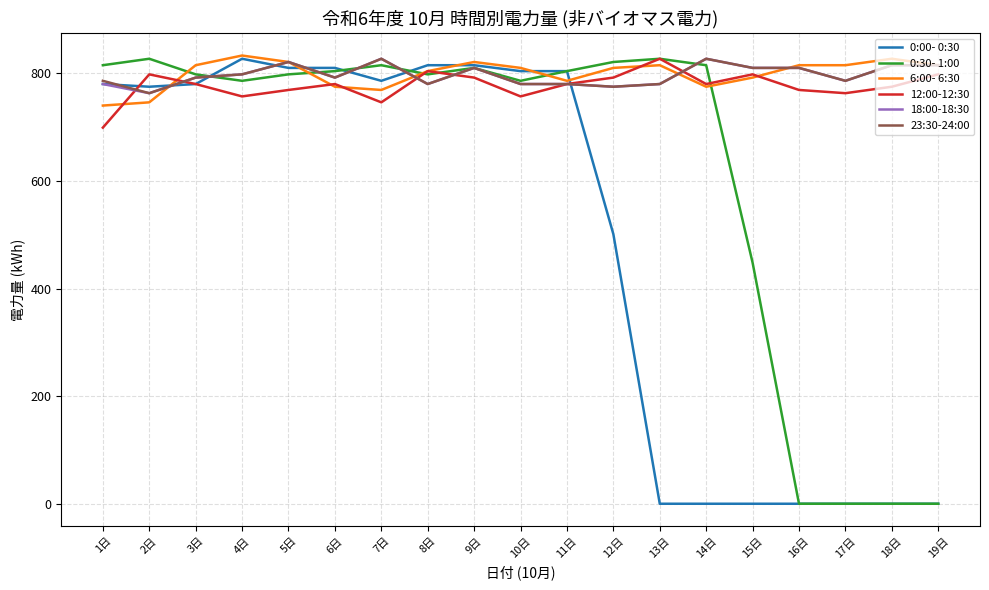

What is the sum of all 0:00- 0:30 values?

9307